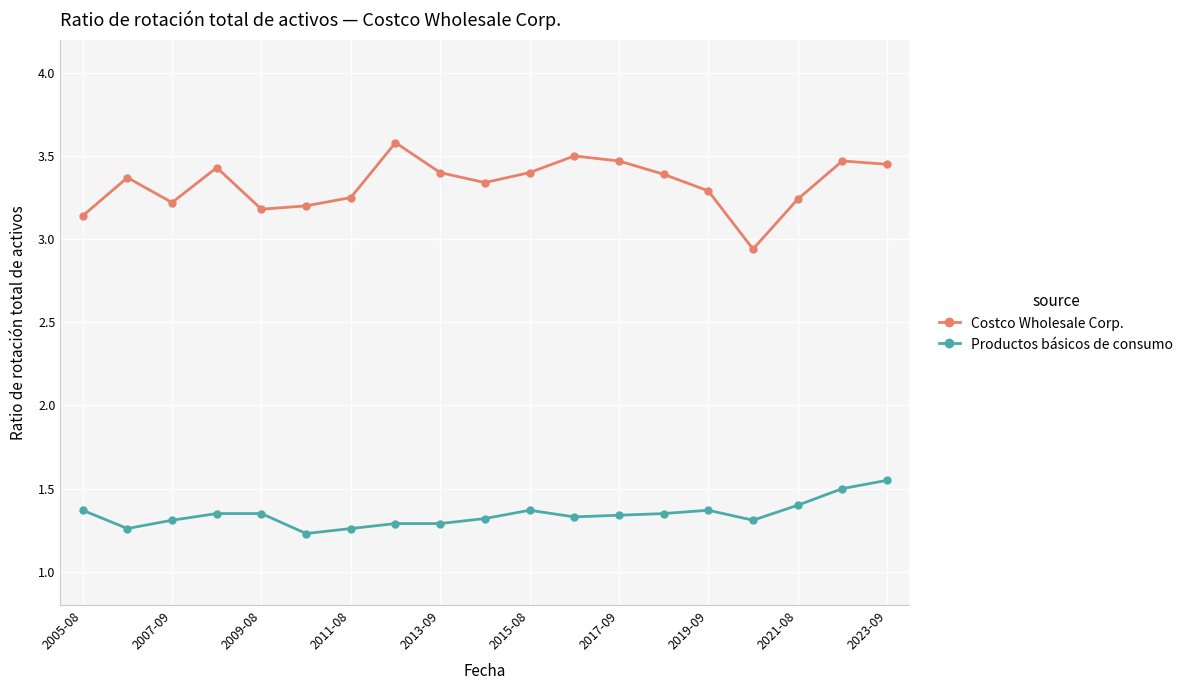

Which series has the largest total across all categories?

Costco Wholesale Corp.